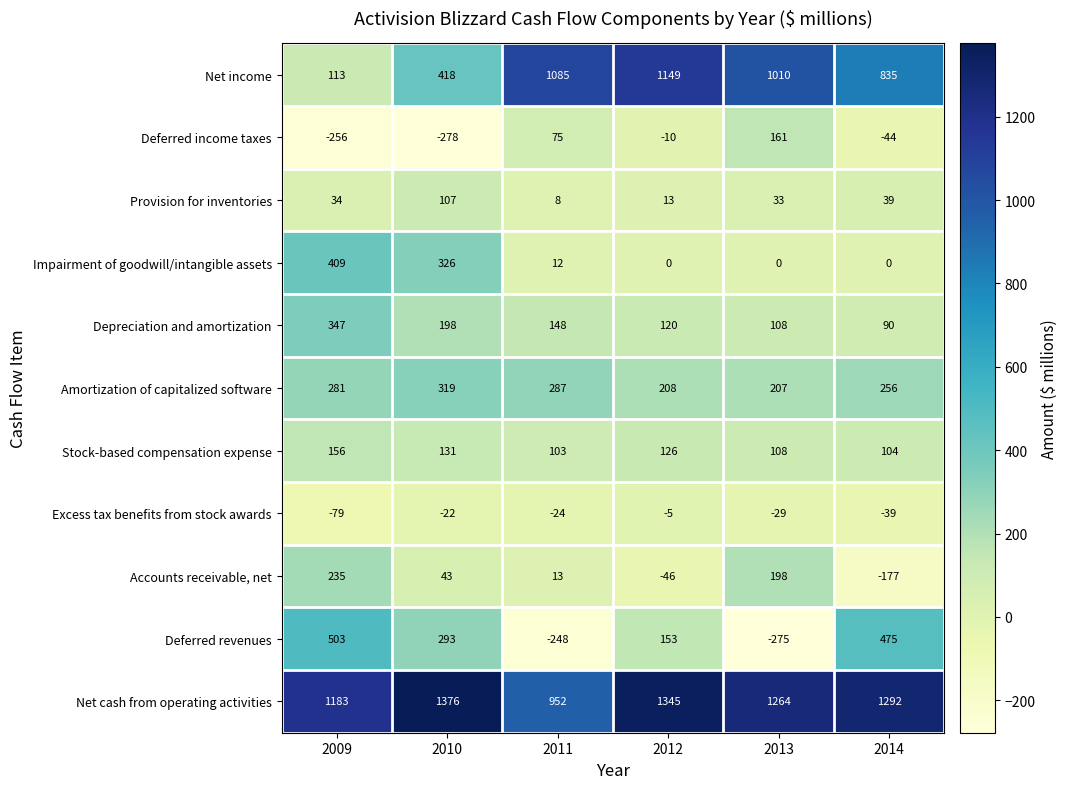

What is the difference between the maximum and minimum values in the Stock-based compensation expense series?

53